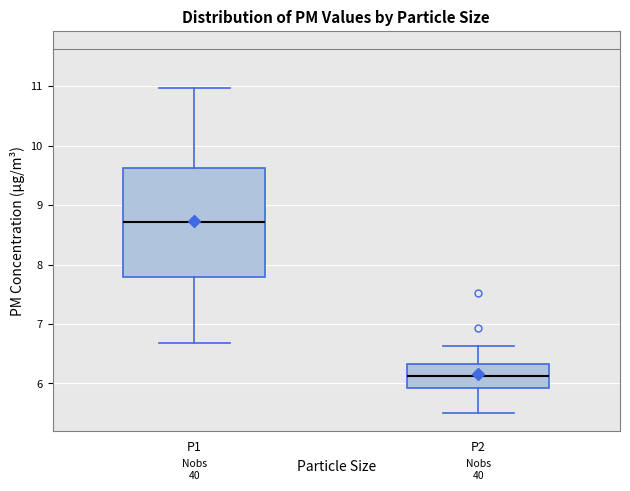

Reading left to right, read every box against the y-axis: the position of its median line, the range the box covers, and the ends of its whiskers. The values are not printed on the chart, so give them approximately, as read against the axis.

P1: median 8.7, box 7.8 to 9.6, whiskers 6.7 to 11.0
P2: median 6.1, box 5.9 to 6.3, whiskers 5.5 to 6.6